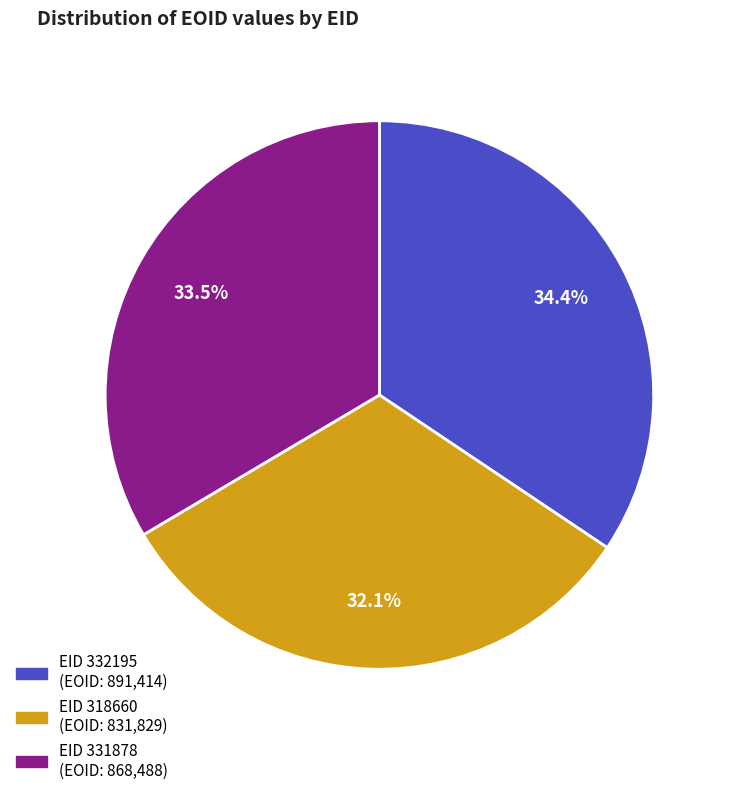

Does any single category account for the majority?

No